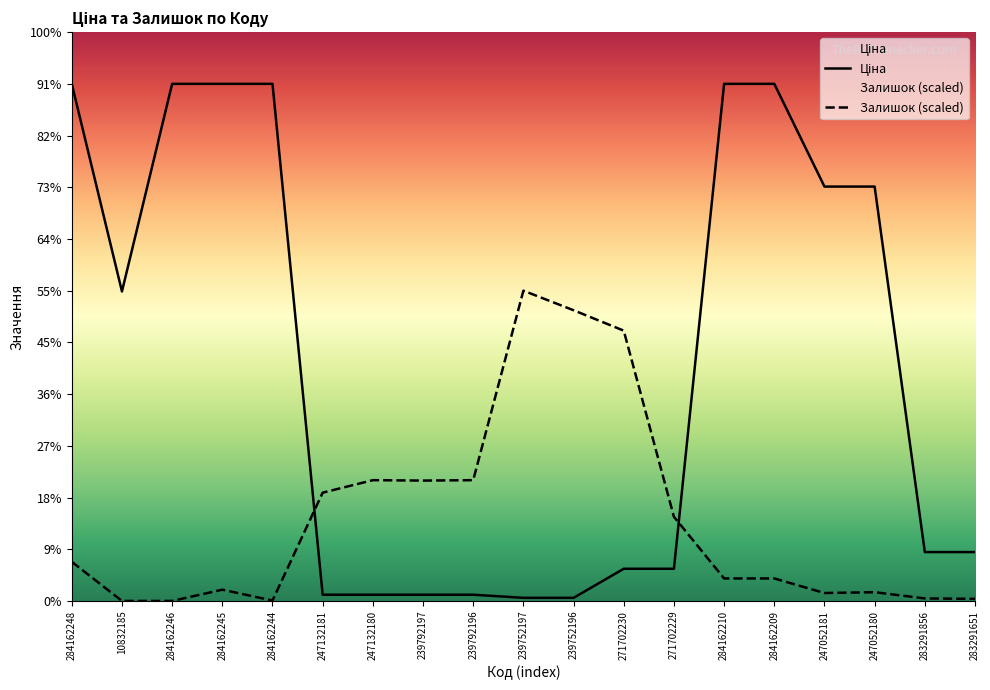

What is the value of the Залишок point at the 11th from the left?

5388.4